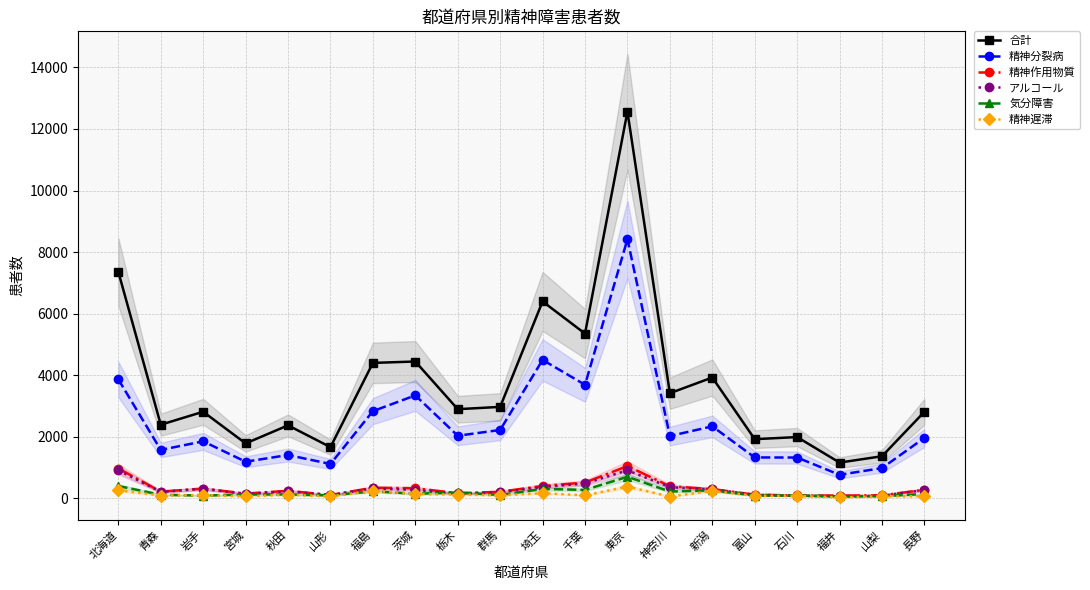

Between 山形 and 石川, which series saw the biggest shift?

合計